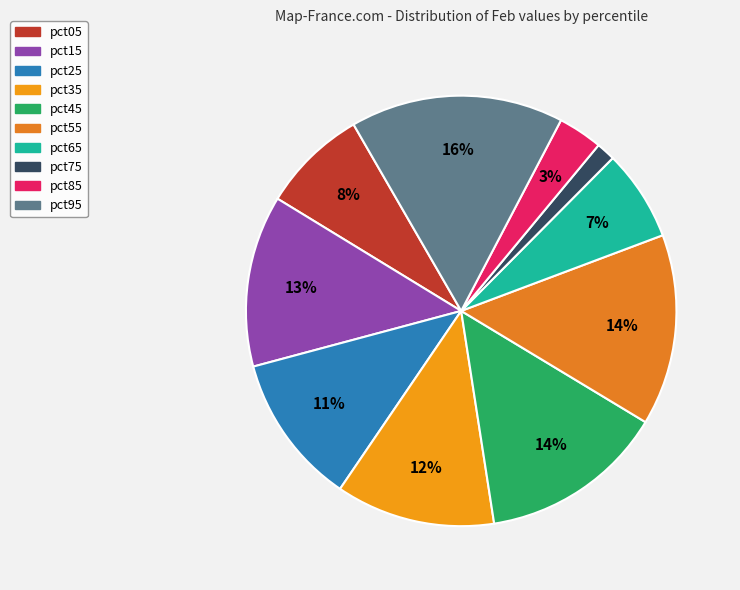

Rank the categories by value from lowest to highest.

pct75, pct85, pct65, pct05, pct25, pct35, pct15, pct45, pct55, pct95